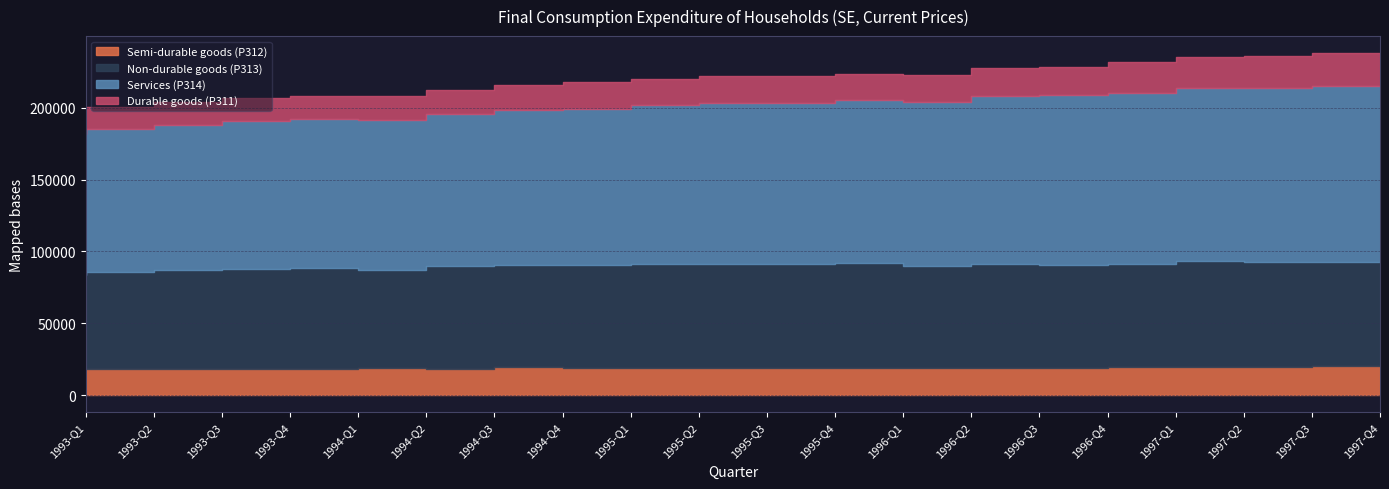

Between 1994-Q1 and 1994-Q3, which is larger?

1994-Q3